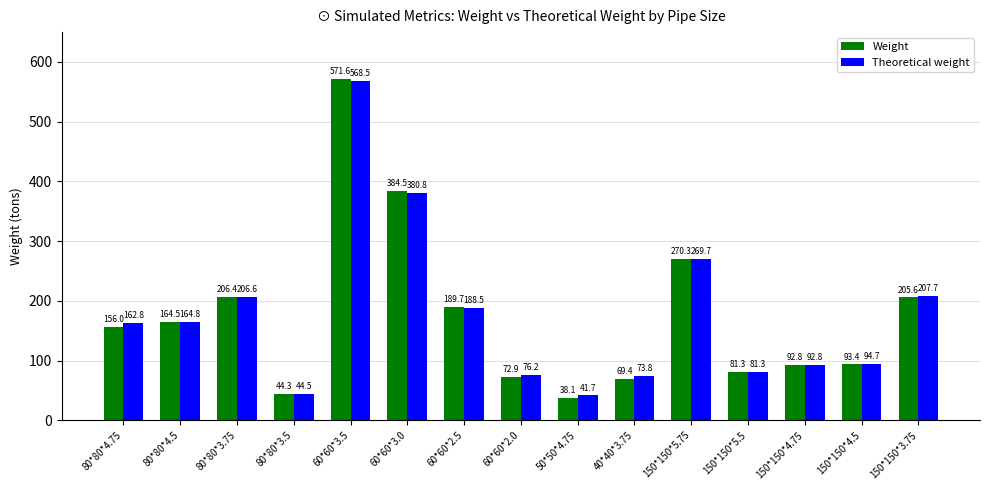

What value does the Theoretical weight series have at 80*80*4.5?

164.8